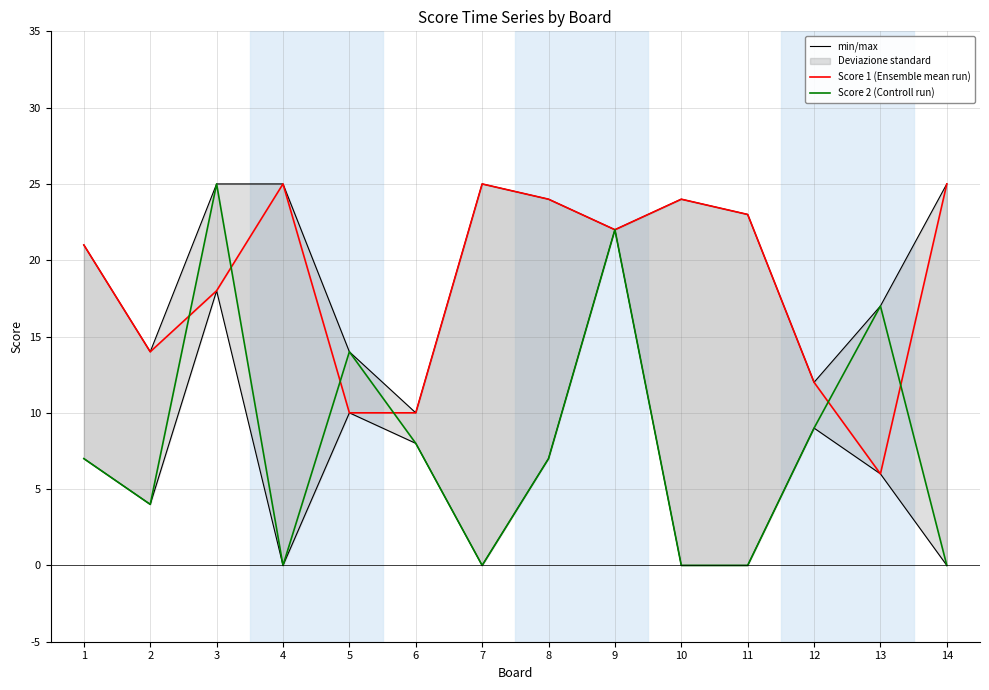

What is the sum of the min/max values at 3 and 14?

50